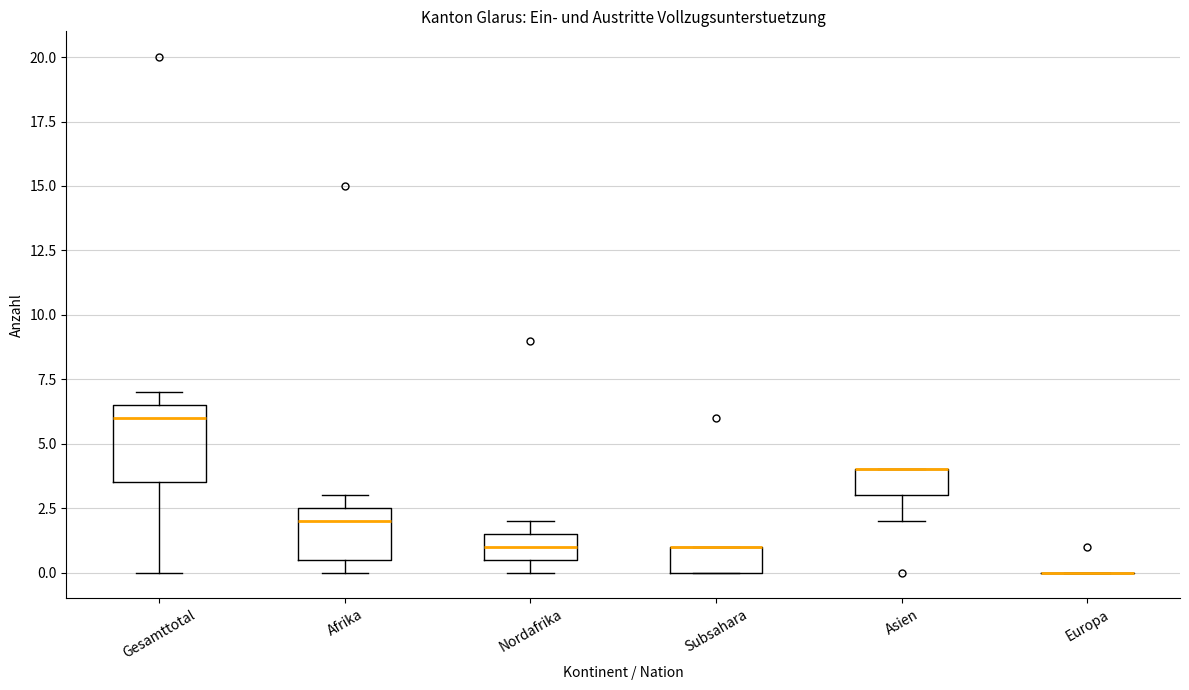

Which box is the tallest, from its lower edge to its upper edge?

Gesamttotal